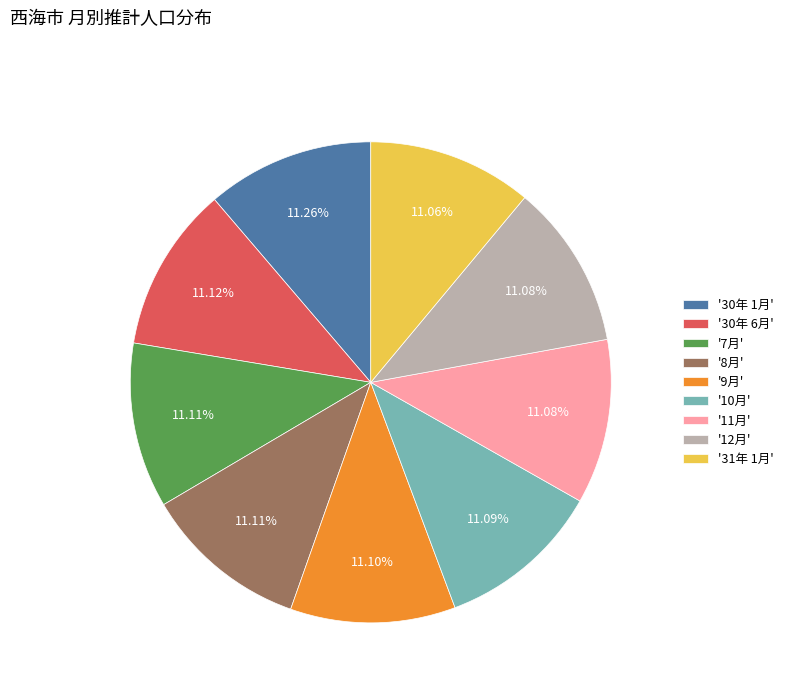

Does any single category account for the majority?

No